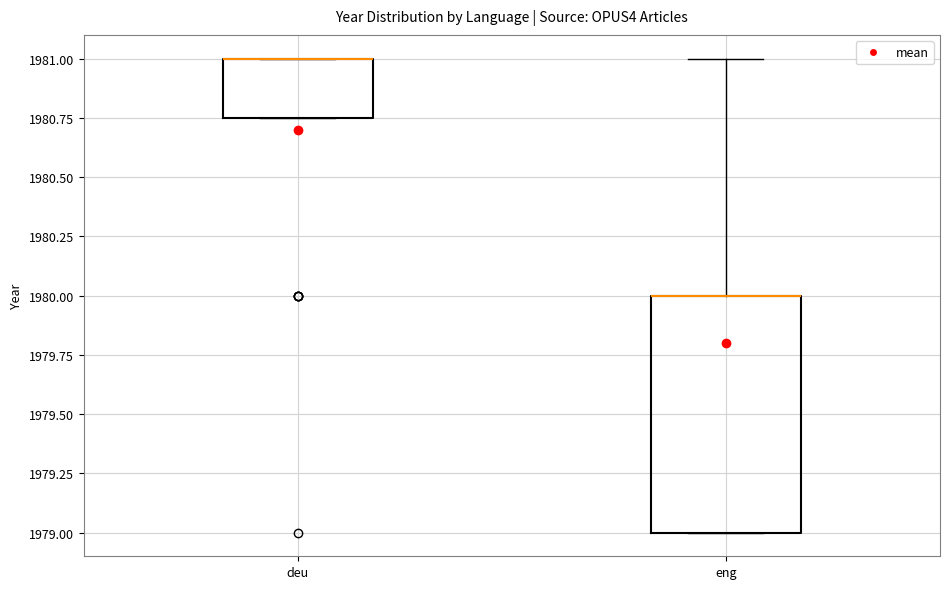

Reading left to right, transcribe this box plot: for each box, give where its median line is, the range the box spans, and where its two whiskers end, as read against the y-axis. The values are not printed on the chart, so give them approximately, as read against the axis.

deu: median 1981.00 (drawn on the box's upper edge), box 1980.75 to 1981.00, whiskers 1980.75 to 1981.00
eng: median 1980.00 (drawn on the box's upper edge), box 1979.00 to 1980.00, whiskers 1979.00 to 1981.00